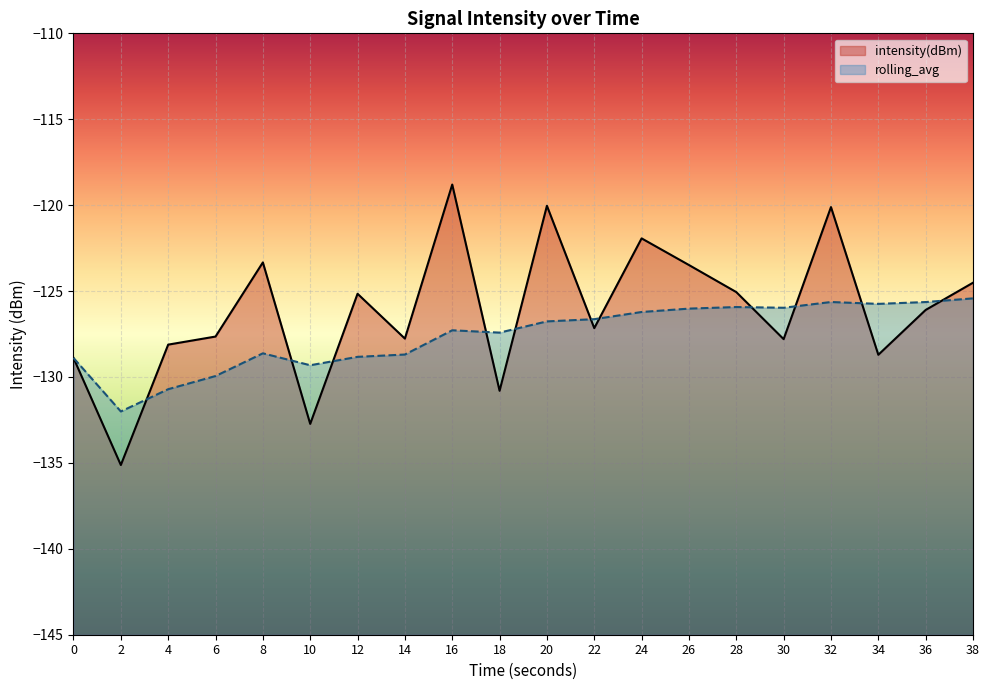

What is the average value of the intensity(dBm) series?

-126.2